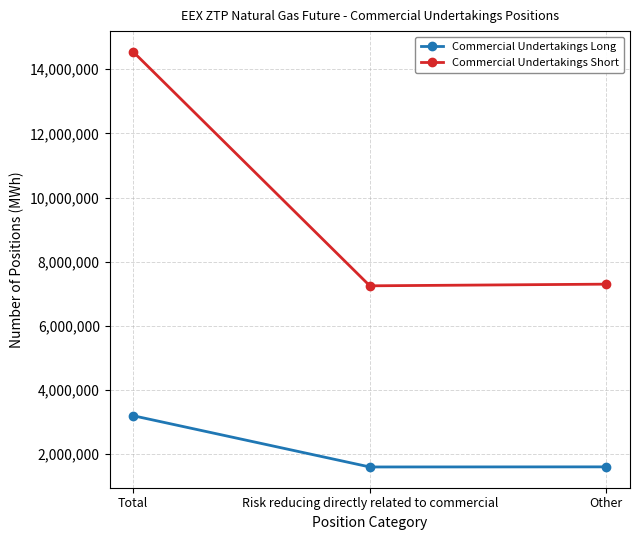

What is the spread (max minus min) of values at Risk reducing directly related to commercial?

5650745